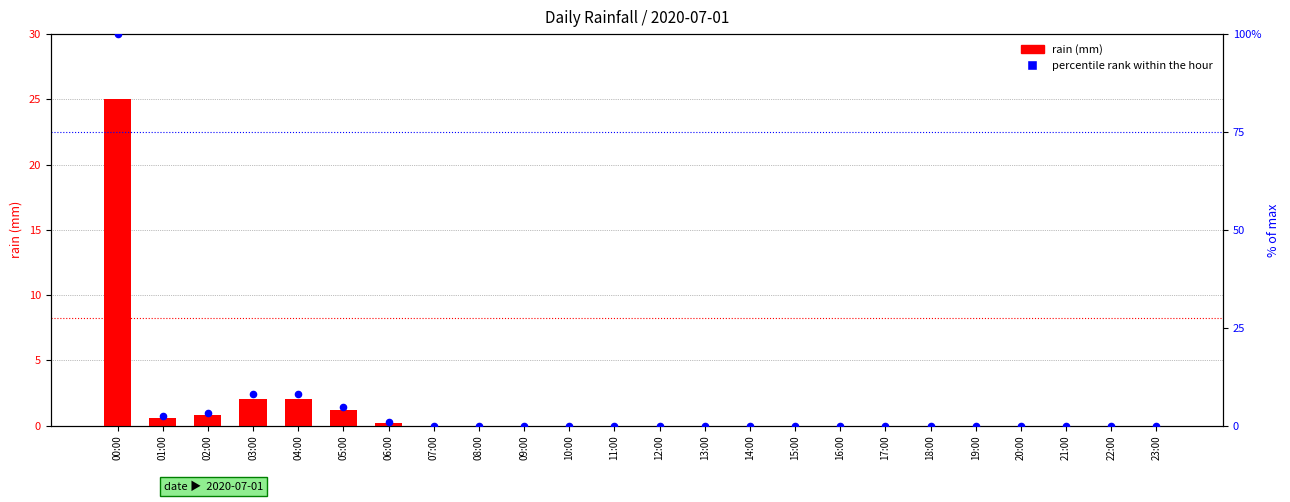

Which series reaches the maximum Y coordinate?

percentile rank within the hour